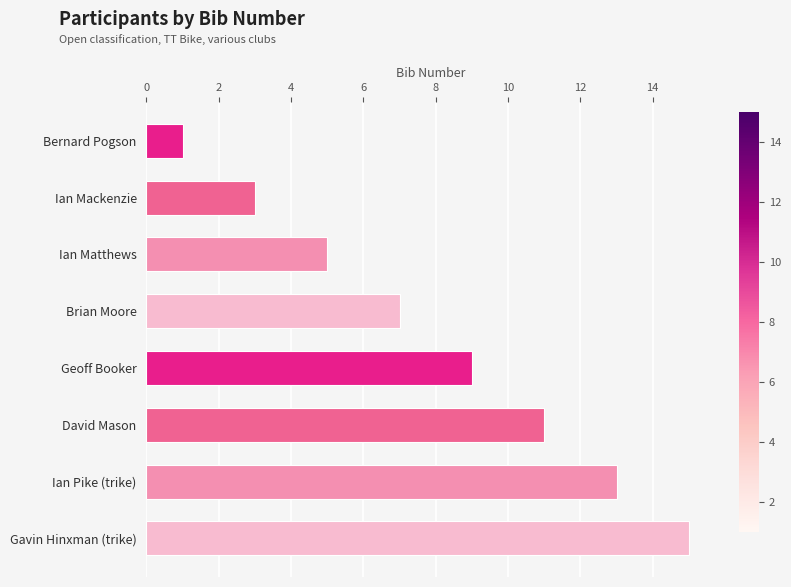

What is the difference between the maximum and minimum values?

14